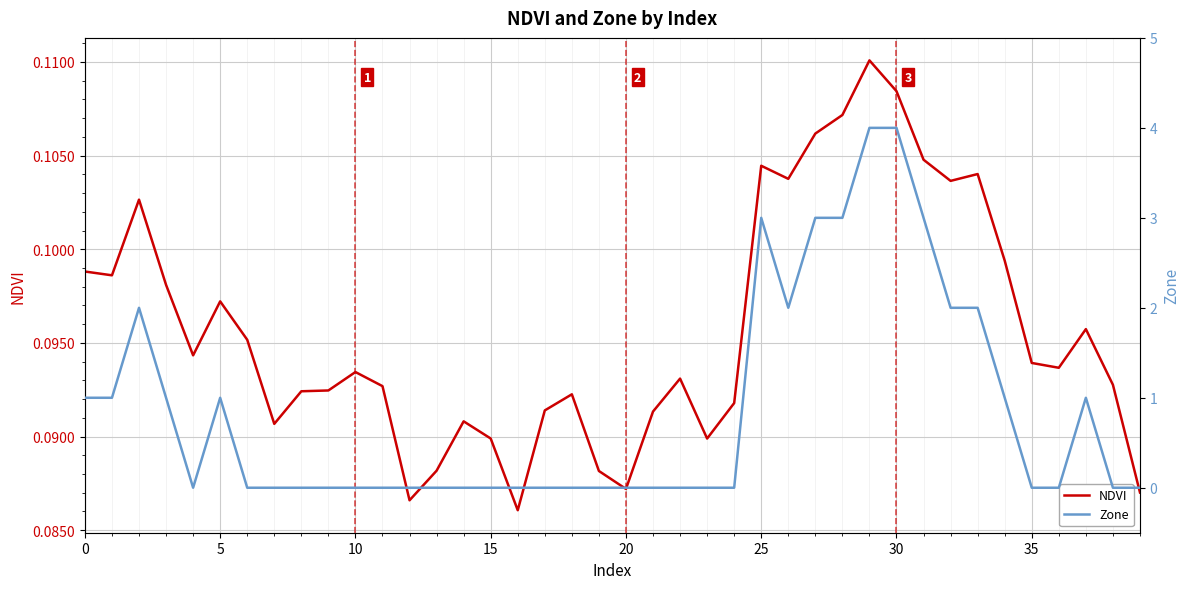

The value of NDVI at 0 is 0.0. True or false?

False